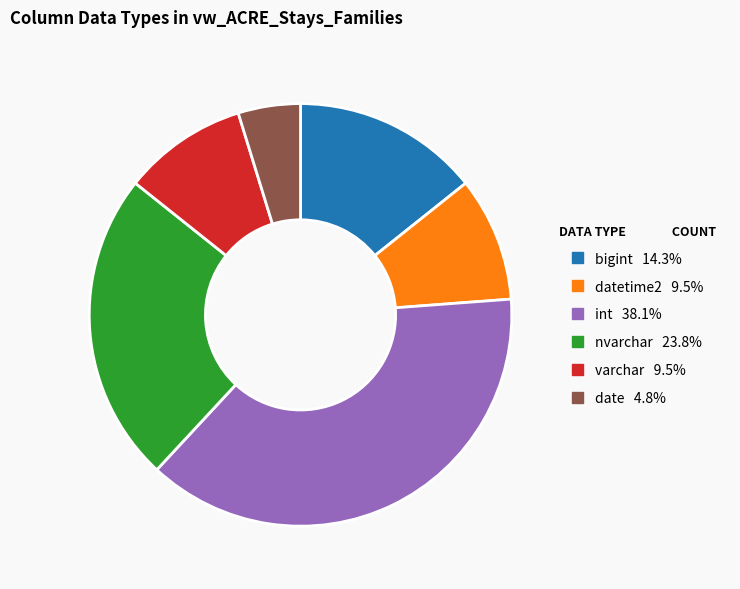

Does any single category account for the majority?

No